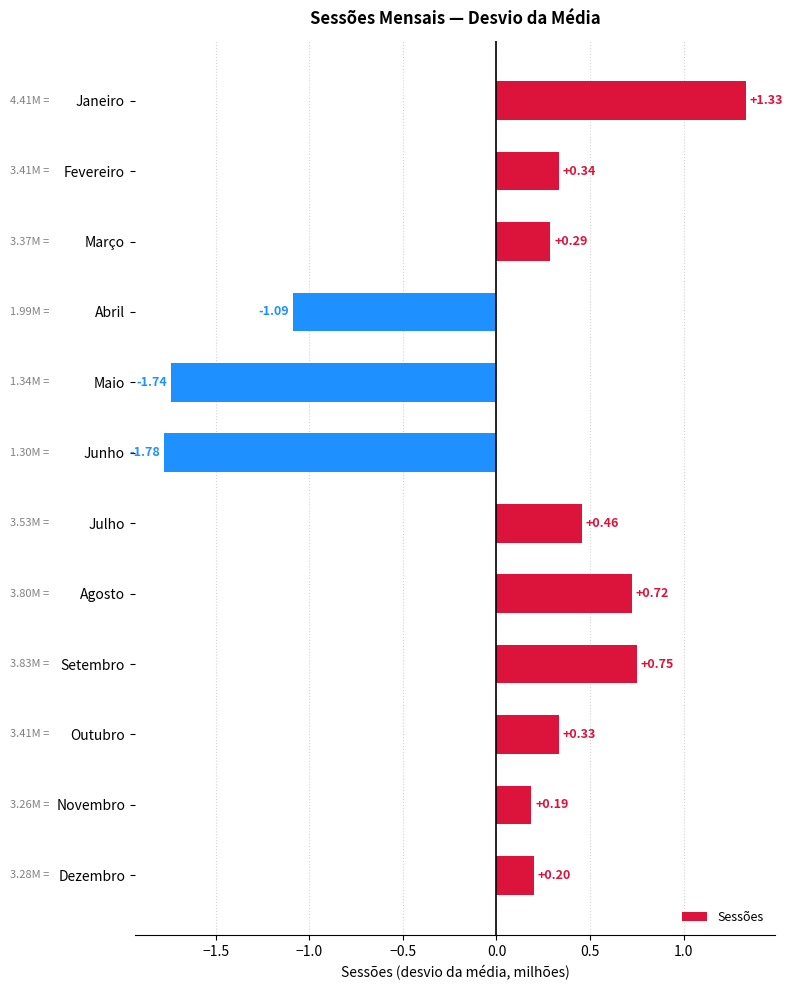

How many values are below 0?

3